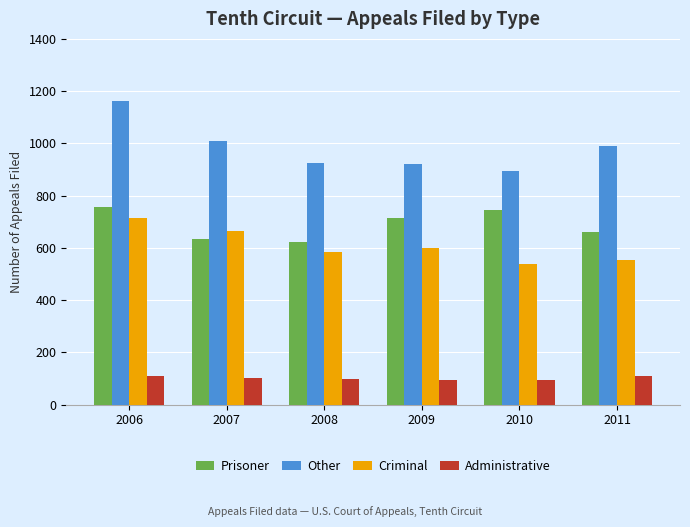

Which series has the largest range (max minus min)?

Other